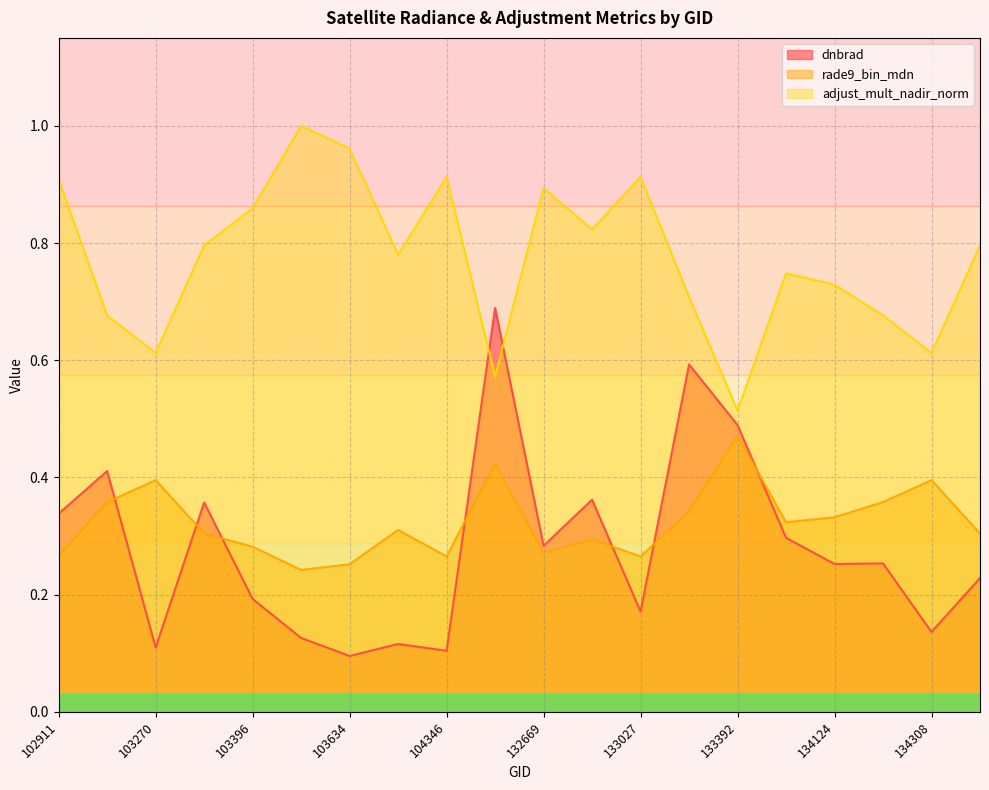

At how many categories does at least one series exceed 0?

20